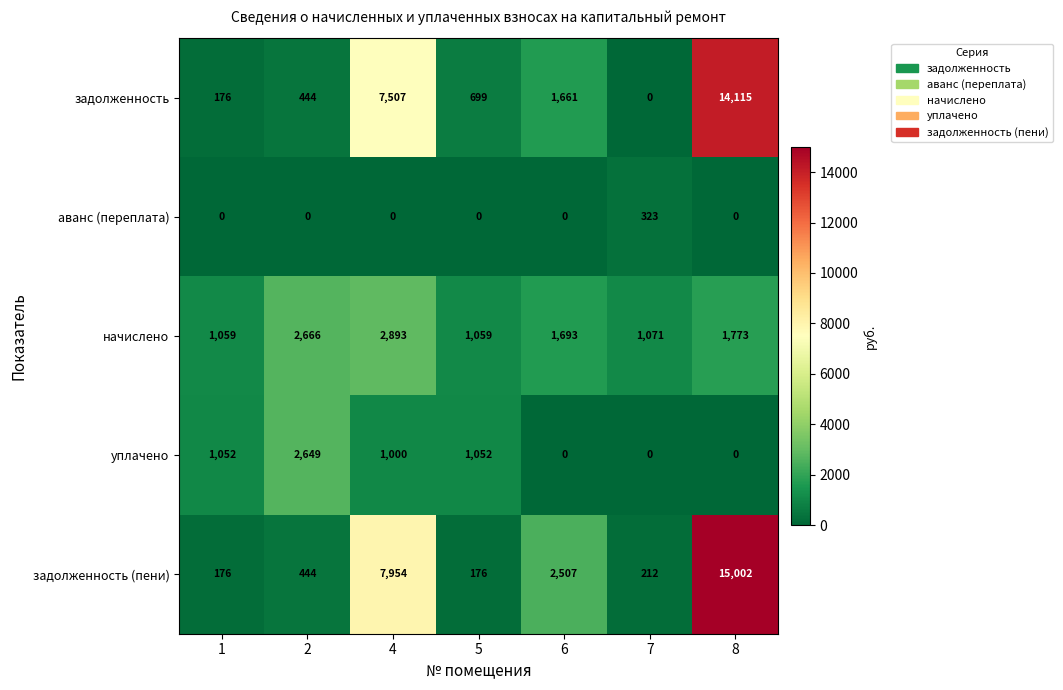

Which category has the highest value in the аванс (переплата) series?

7